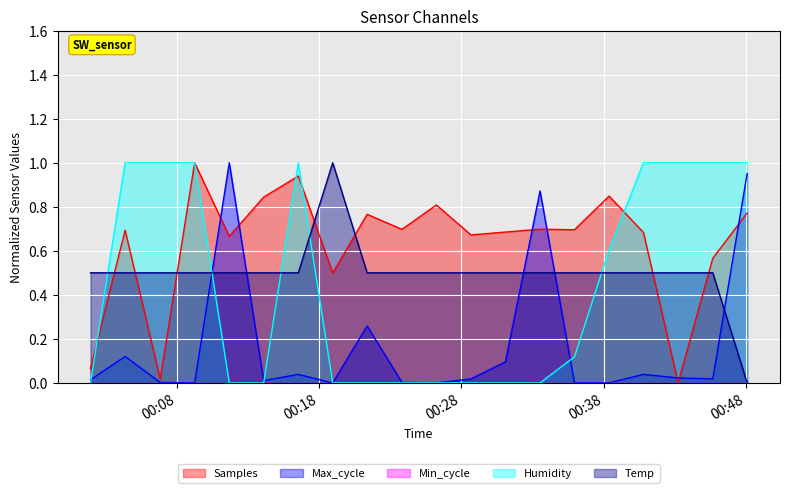

How many values in Max_cycle are above zero?

15